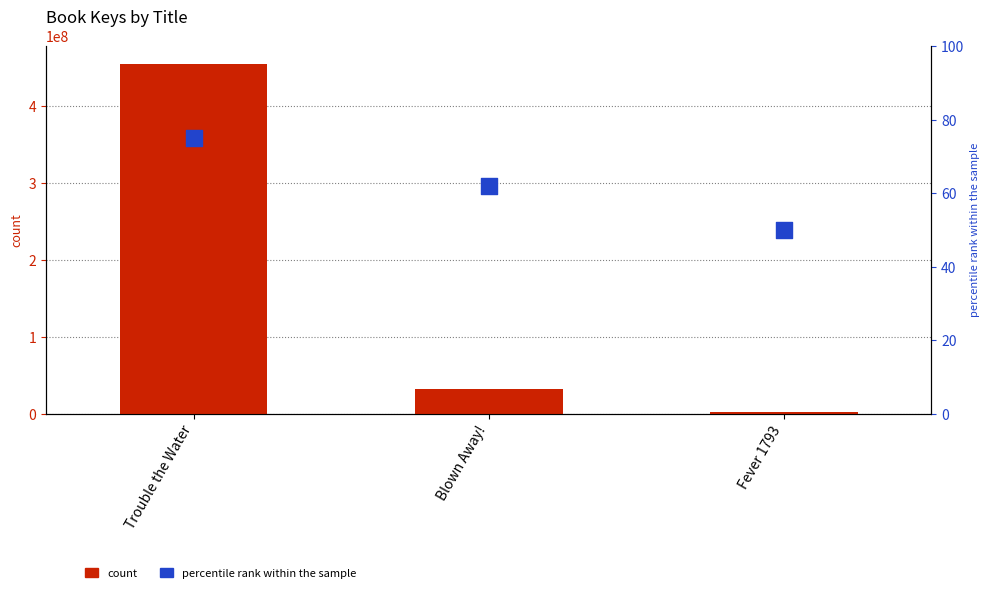

What are all the series names shown in the legend?

count, percentile rank within the sample